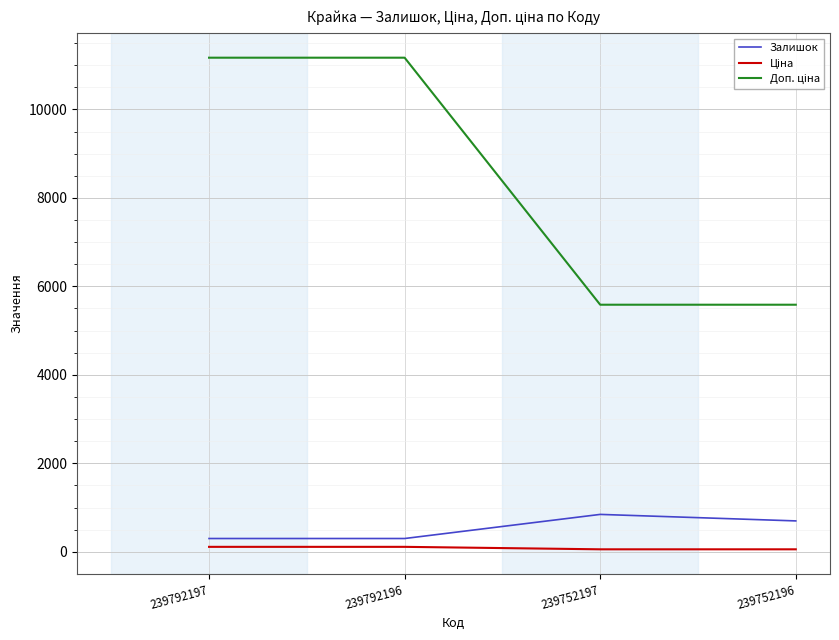

In Залишок, how many points are higher than both neighbors (excluding endpoints)?

1